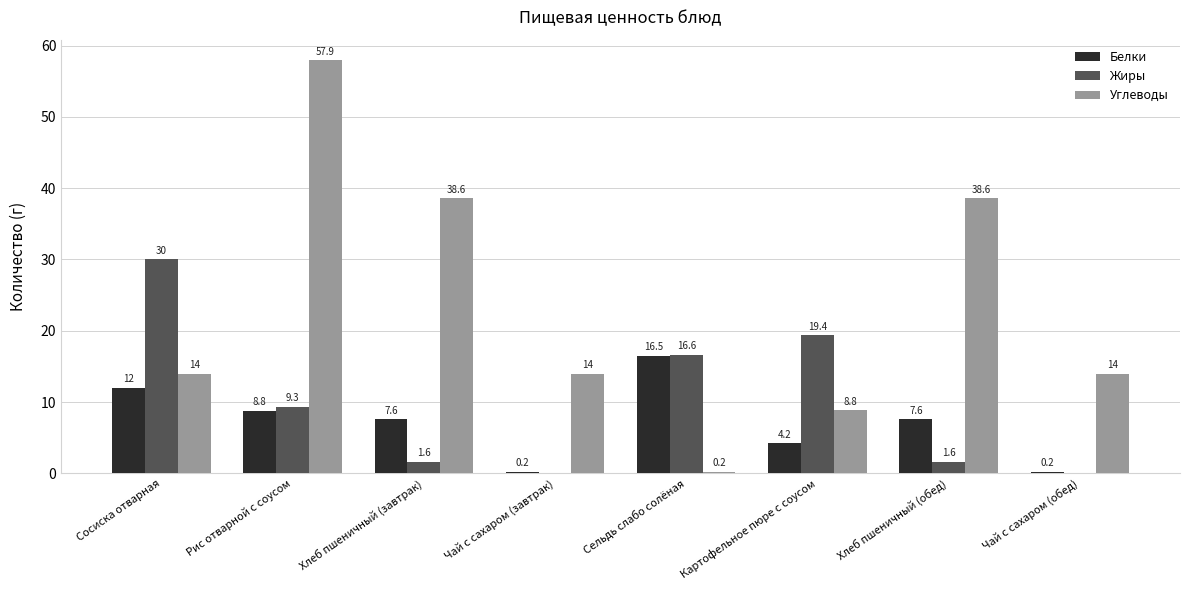

What is the maximum value for Белки?

16.5